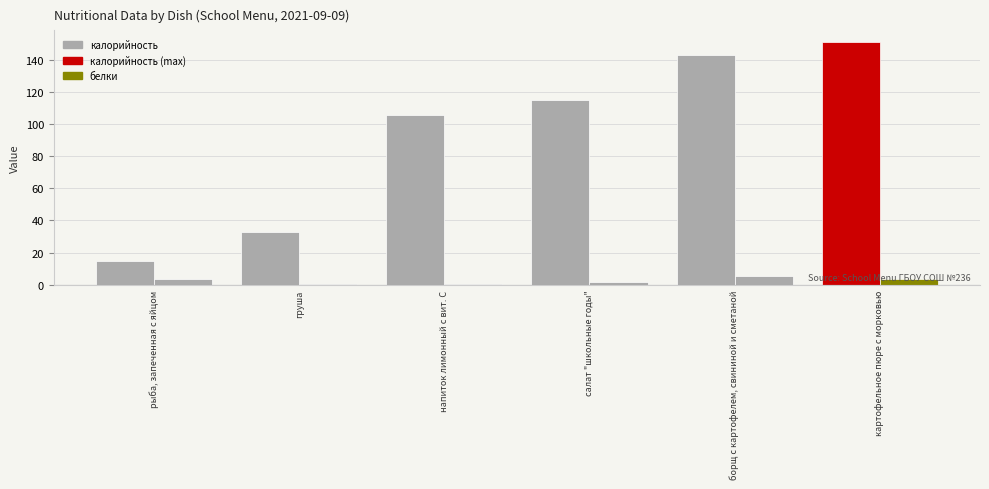

How many data points does each series have?

6